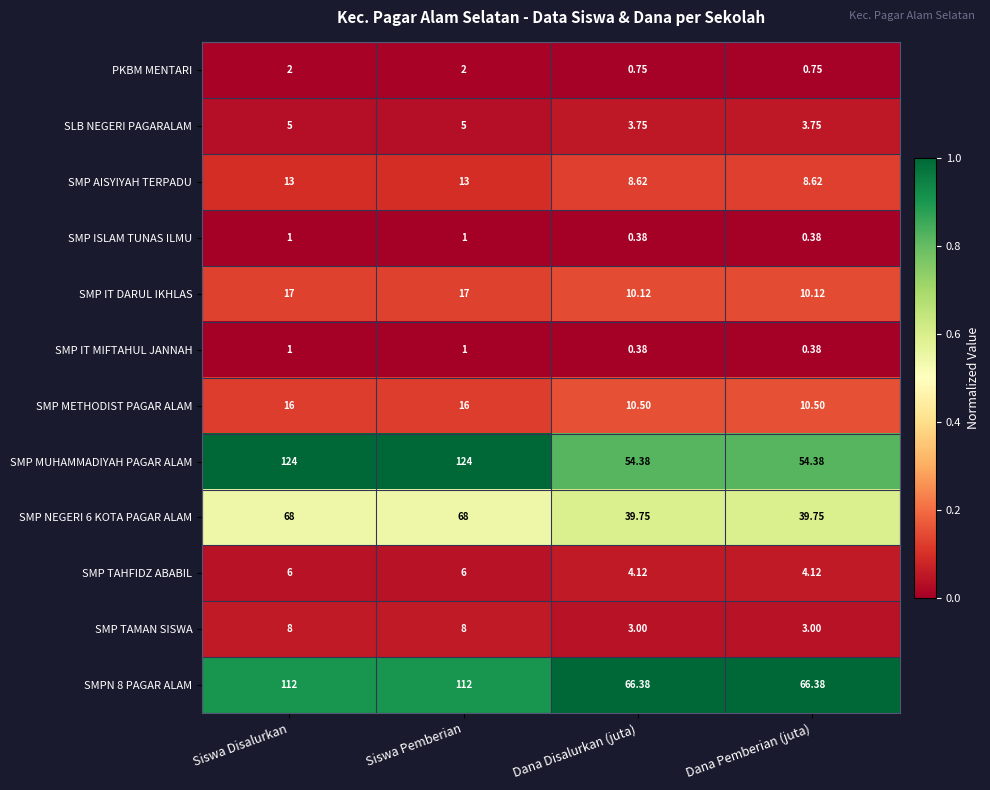

Which series has the widest spread of values?

SMP MUHAMMADIYAH PAGAR ALAM